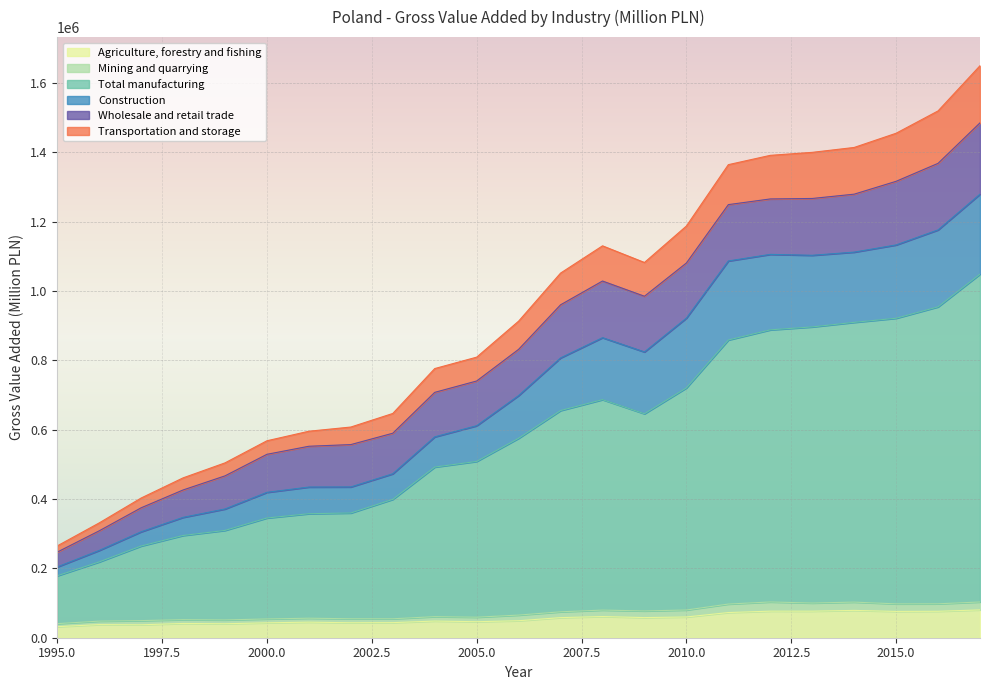

True or false: Mining and quarrying has more than 0 interior local peaks.

True